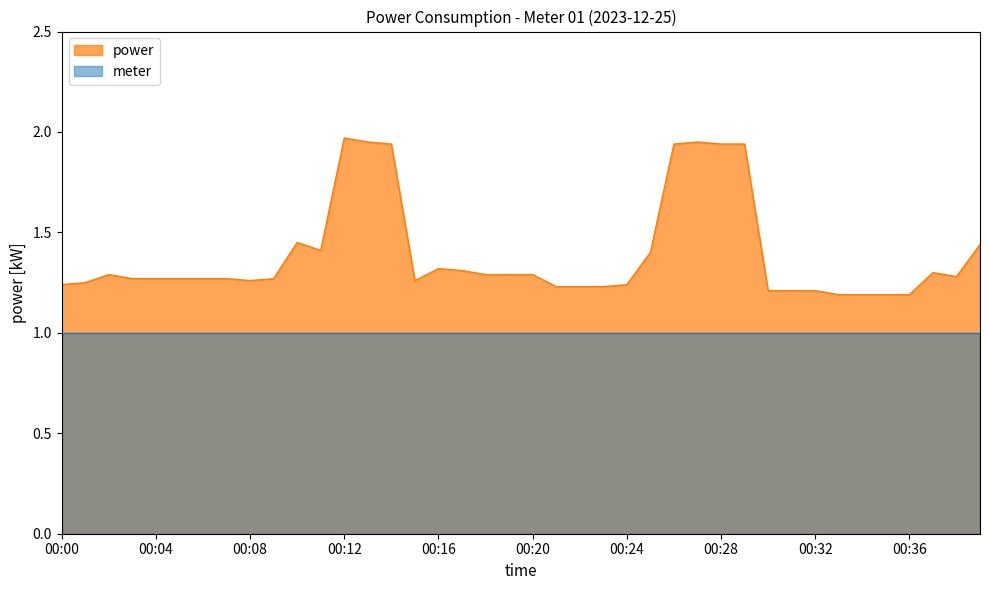

Does the chart have visible grid lines?

No